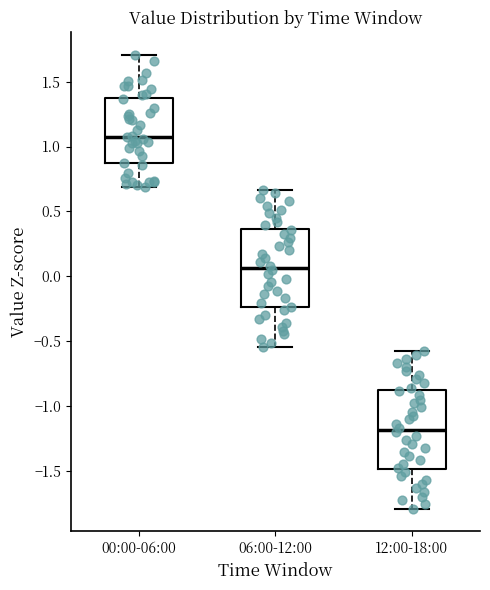

Which box has the lowest median line?

12:00-18:00